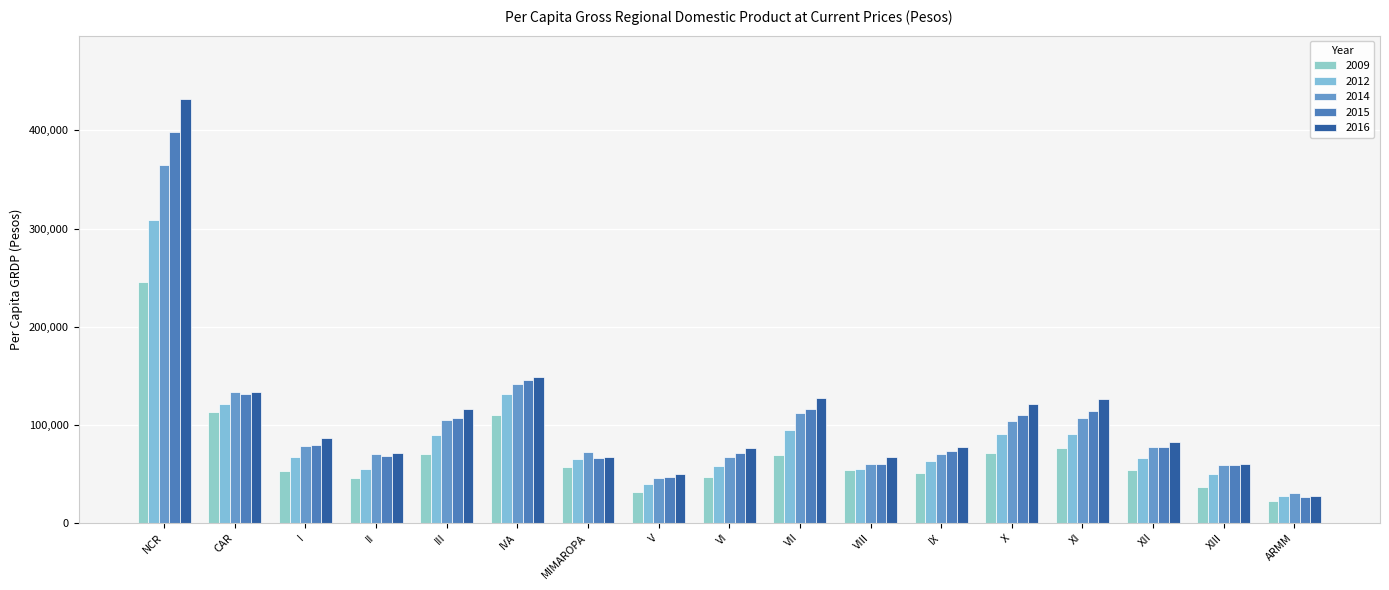

What is the difference between the 2015 values at CAR and VI?

60173.9